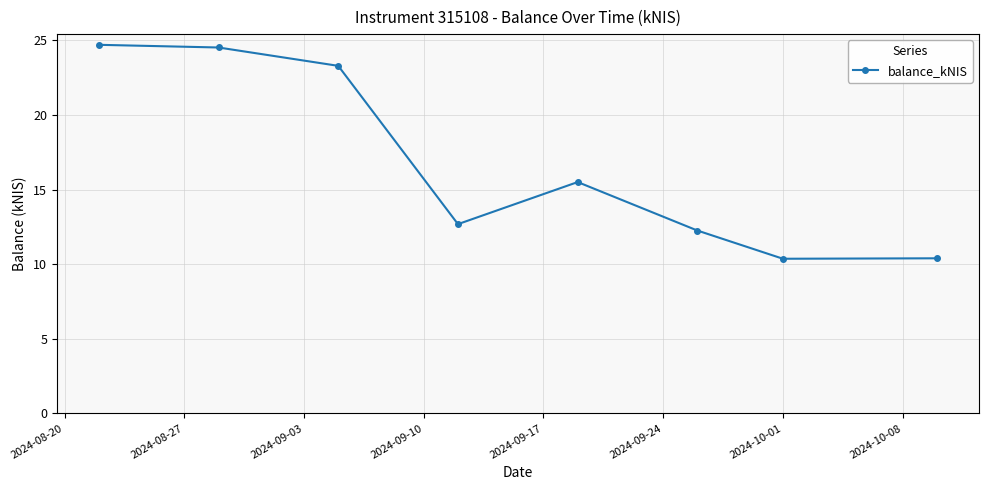

What is the average value?

16.7